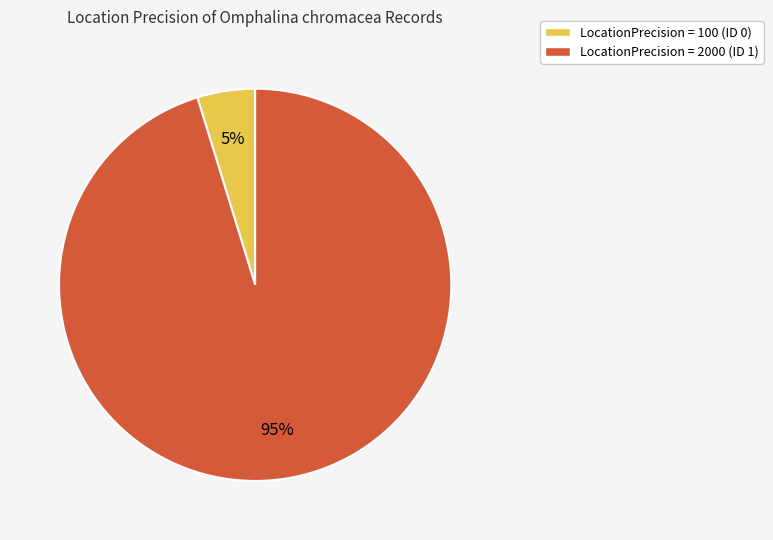

Between LocationPrecision = 2000 (ID 1) and LocationPrecision = 100 (ID 0), which is larger?

LocationPrecision = 2000 (ID 1)